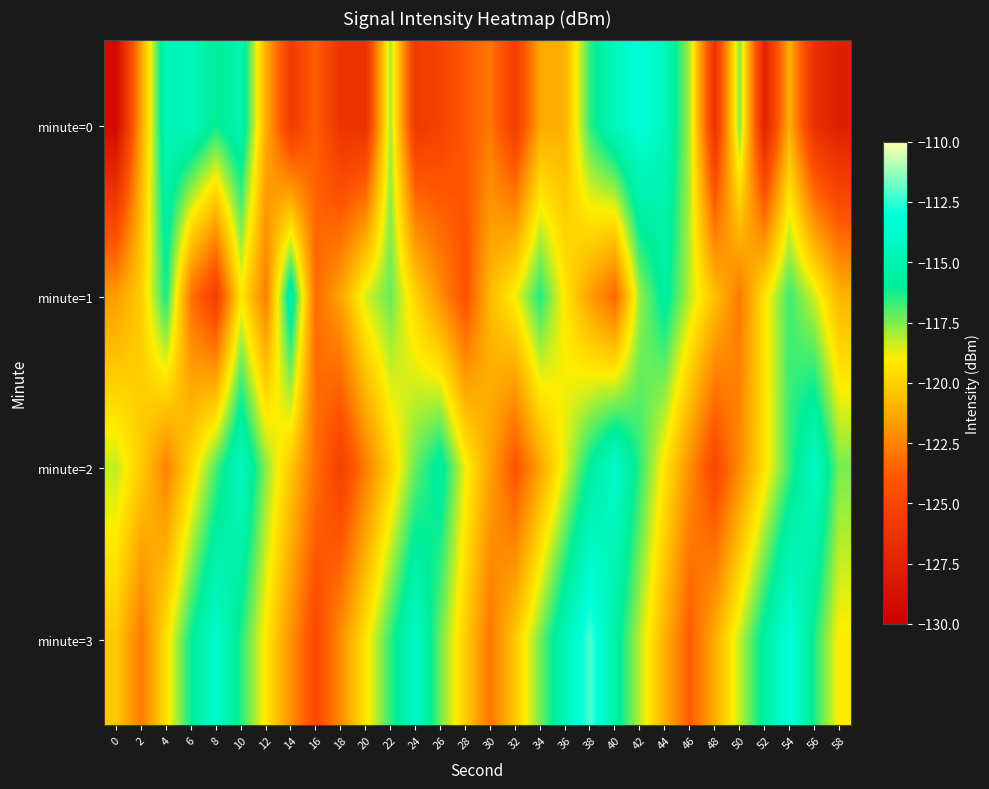

Reading left to right, list all the values displayed in this chart.

minute=0: 0=-129.2	2=-121.4	4=-114.6	6=-114.5	8=-116.1	10=-114.9	12=-121.1	14=-125.7	16=-123.7	18=-126.3	20=-126.4	22=-117.9	24=-125.9	26=-125.2	28=-123.9	30=-122.9	32=-125.6	34=-121.3	36=-121.0	38=-116.6	40=-114.4	42=-113.2	44=-114.5	46=-118.0	48=-126.4	50=-117.5	52=-127.5	54=-121.1	56=-126.6	58=-127.8
minute=1: 0=-121.6	2=-120.0	4=-116.2	6=-123.0	8=-125.5	10=-119.2	12=-122.6	14=-115.0	16=-123.3	18=-121.4	20=-118.5	22=-117.2	24=-119.8	26=-122.1	28=-124.3	30=-120.7	32=-118.9	34=-116.4	36=-119.2	38=-121.6	40=-123.4	42=-117.8	44=-115.6	46=-118.2	48=-120.5	50=-122.8	52=-119.3	54=-116.7	56=-118.4	58=-120.9
minute=2: 0=-118.3	2=-120.1	4=-122.5	6=-119.7	8=-116.9	10=-114.2	12=-117.6	14=-120.3	16=-123.1	18=-125.4	20=-122.7	22=-119.9	24=-117.2	26=-115.5	28=-118.8	30=-121.5	32=-124.2	34=-121.4	36=-118.6	38=-115.9	40=-113.8	42=-116.5	44=-119.3	46=-122.1	48=-124.9	50=-122.2	52=-119.4	54=-116.7	56=-114.1	58=-117.4
minute=3: 0=-120.2	2=-122.8	4=-119.4	6=-116.1	8=-113.7	10=-116.4	12=-119.2	14=-122.0	16=-124.8	18=-122.1	20=-119.3	22=-116.6	24=-114.0	26=-117.3	28=-120.1	30=-122.9	32=-120.2	34=-117.4	36=-114.7	38=-112.1	40=-115.4	42=-118.2	44=-121.0	46=-123.8	48=-121.1	50=-118.3	52=-115.6	54=-113.0	56=-116.3	58=-119.1